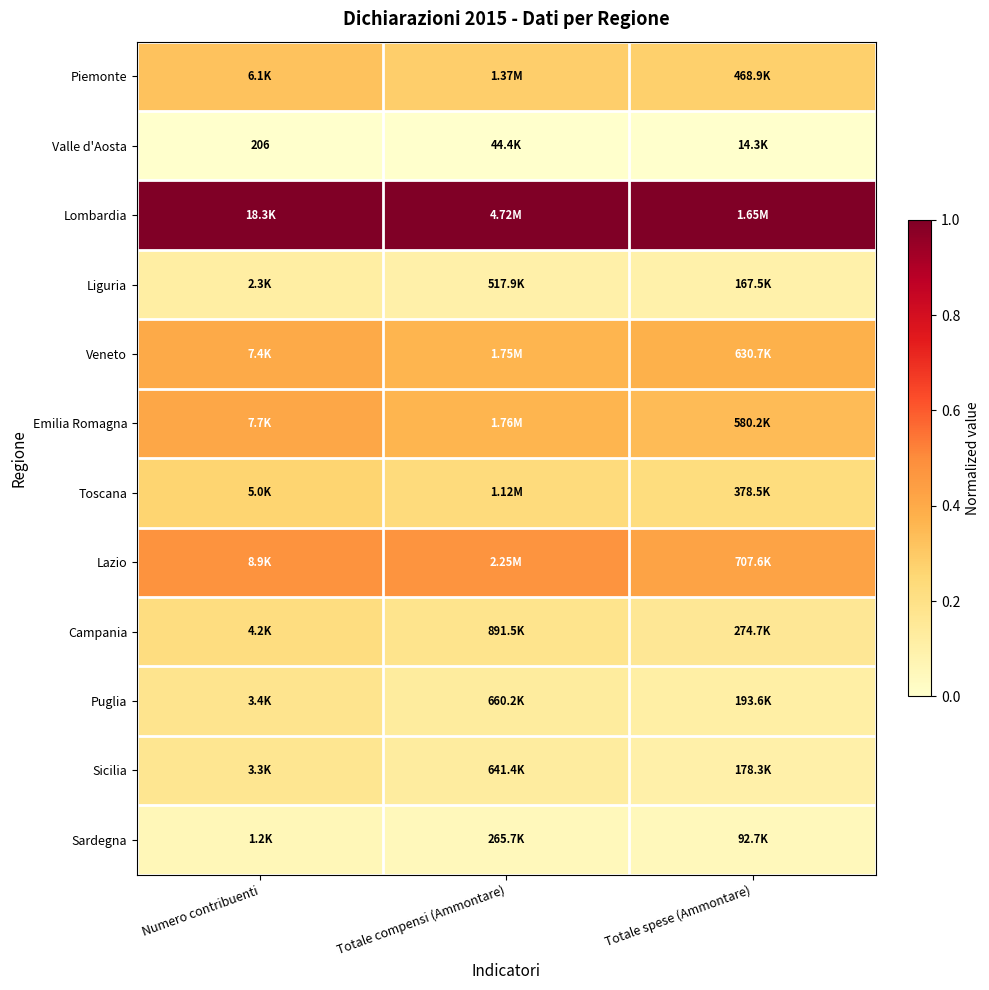

The value of Lazio at Numero contribuenti is 0.2. True or false?

False